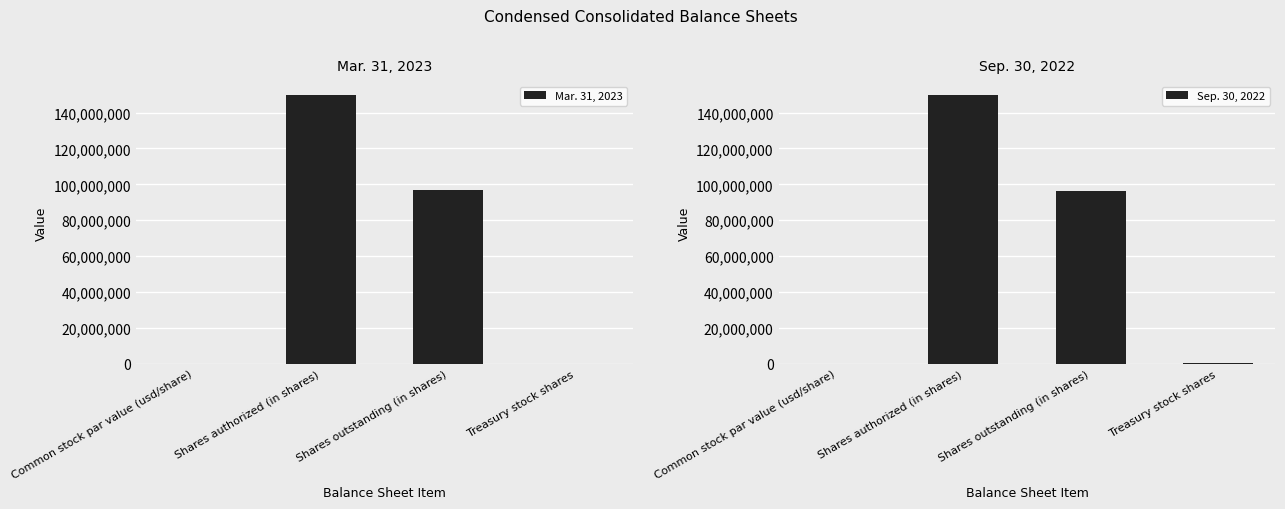

What position from the right is Shares outstanding (in shares)?

2